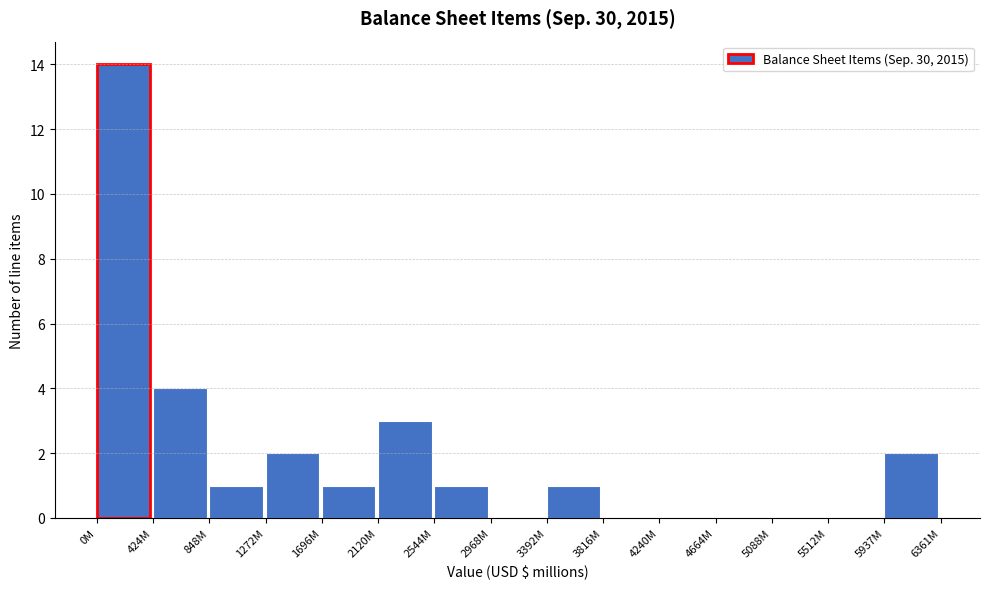

Reading left to right, list all the values displayed in this chart.

0M=14	424M=4	848M=1	1272M=2	1696M=1	2120M=3	2544M=1	2968M=0	3392M=1	3816M=0	4240M=0	4664M=0	5088M=0	5512M=0	5937M=2